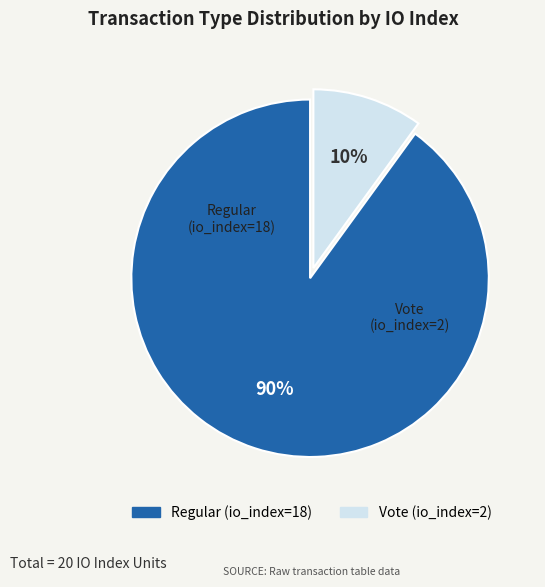

Which category has the smallest portion of the pie?

Vote (io_index=2)